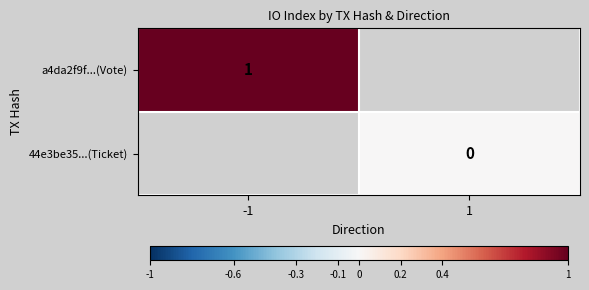

True or false: a4da2f9f...(Vote) has a value of 2 at -1.

False